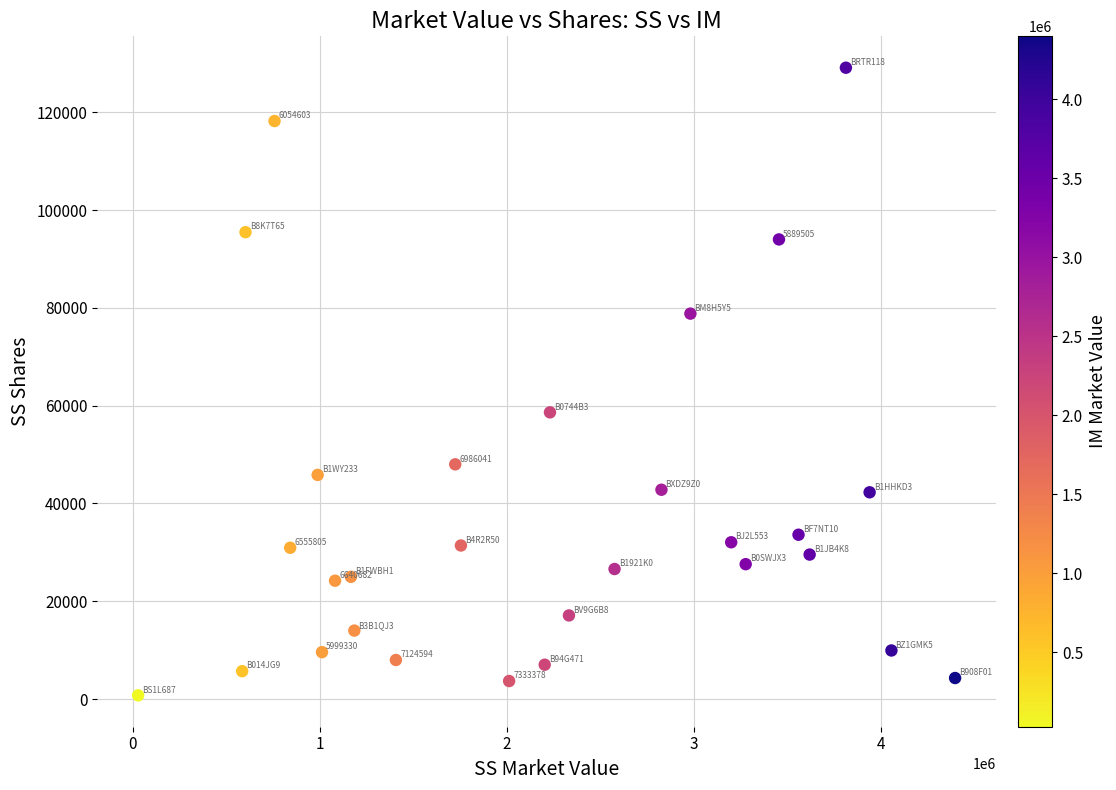

What is the range of Y values (max minus min)?

128340